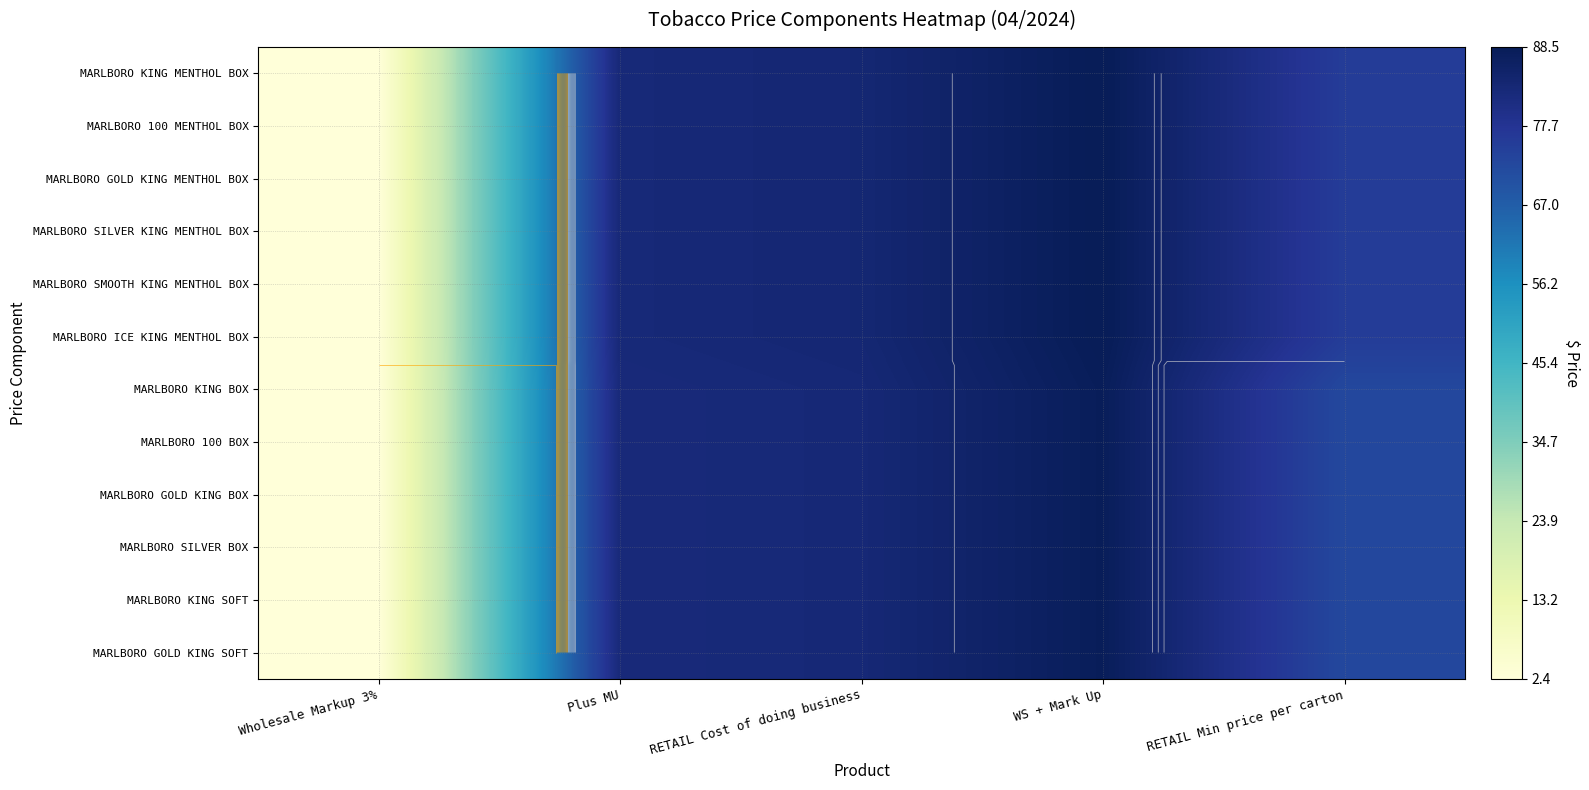

Which series changed the most between RETAIL Cost of doing business and RETAIL Min price per carton?

MARLBORO KING BOX